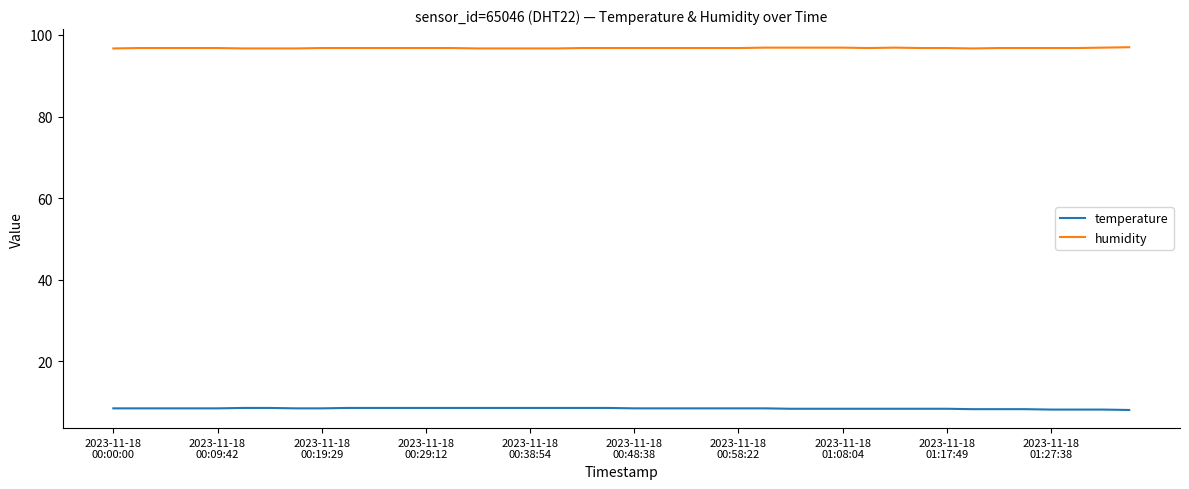

List the series in order of their peak value, highest first.

humidity, temperature